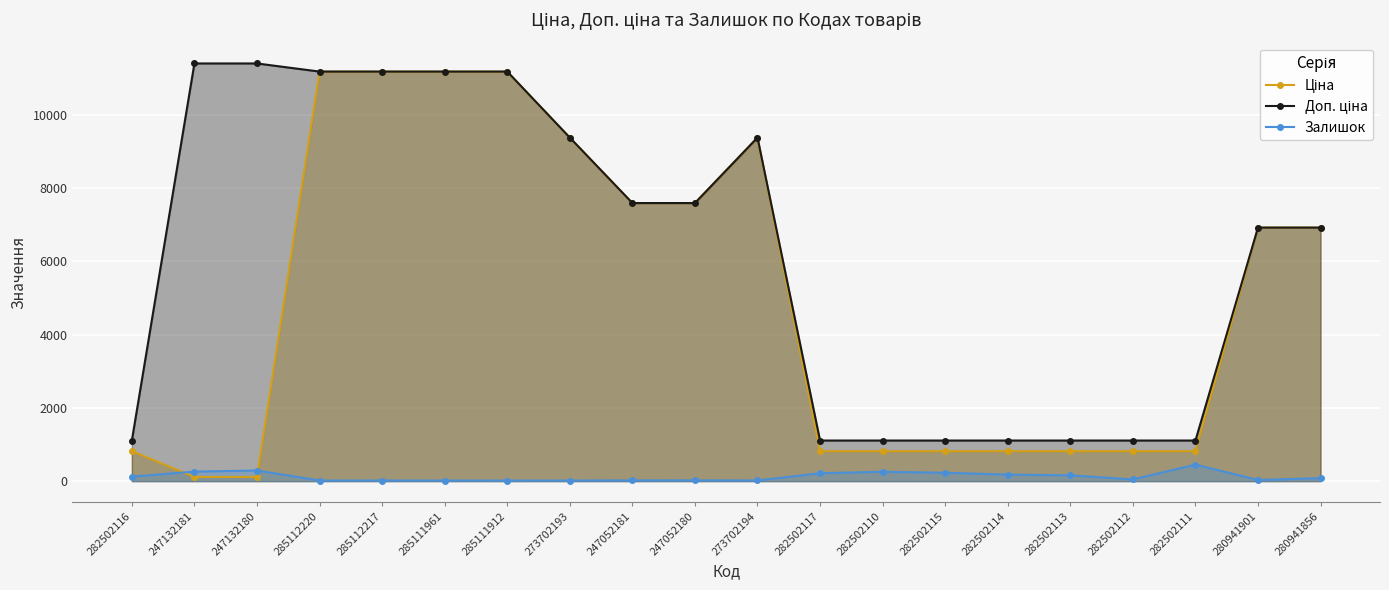

How many lines are shown in the chart?

3